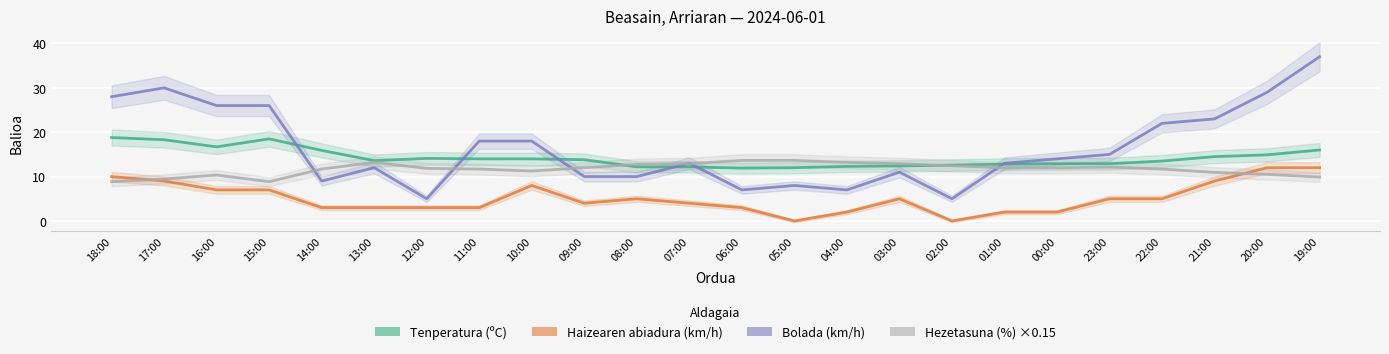

What is the spread (max minus min) of values at 11:00?

15.0